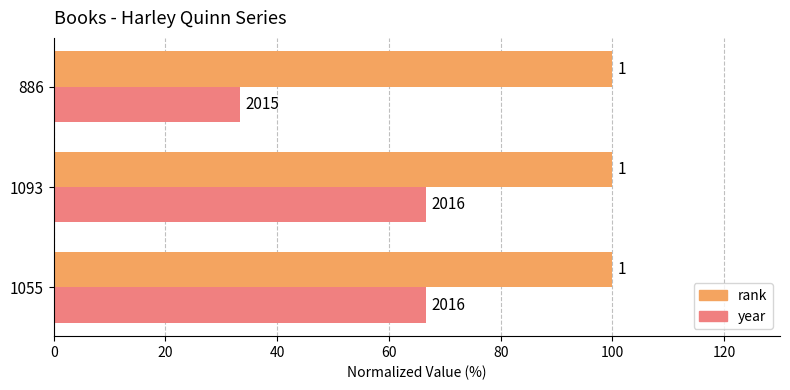

What are all the series names shown in the legend?

rank, year